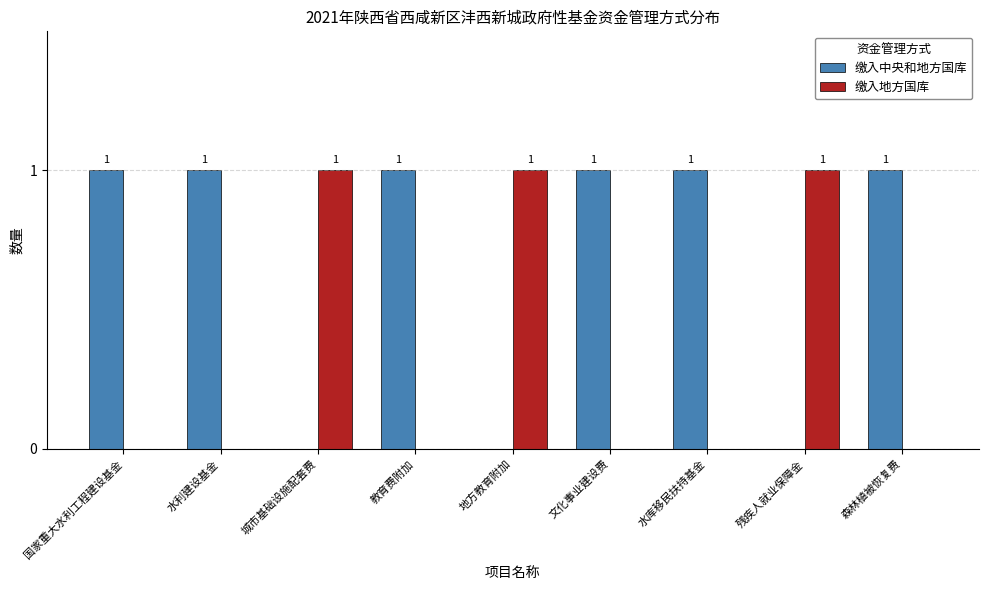

How many 缴入地方国库 values are between 0 and 1?

9